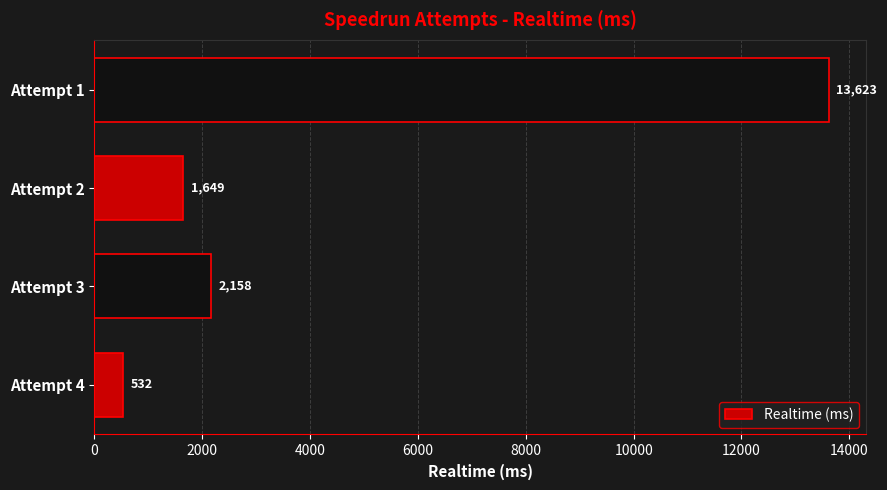

What is the maximum value shown in the chart?

13623